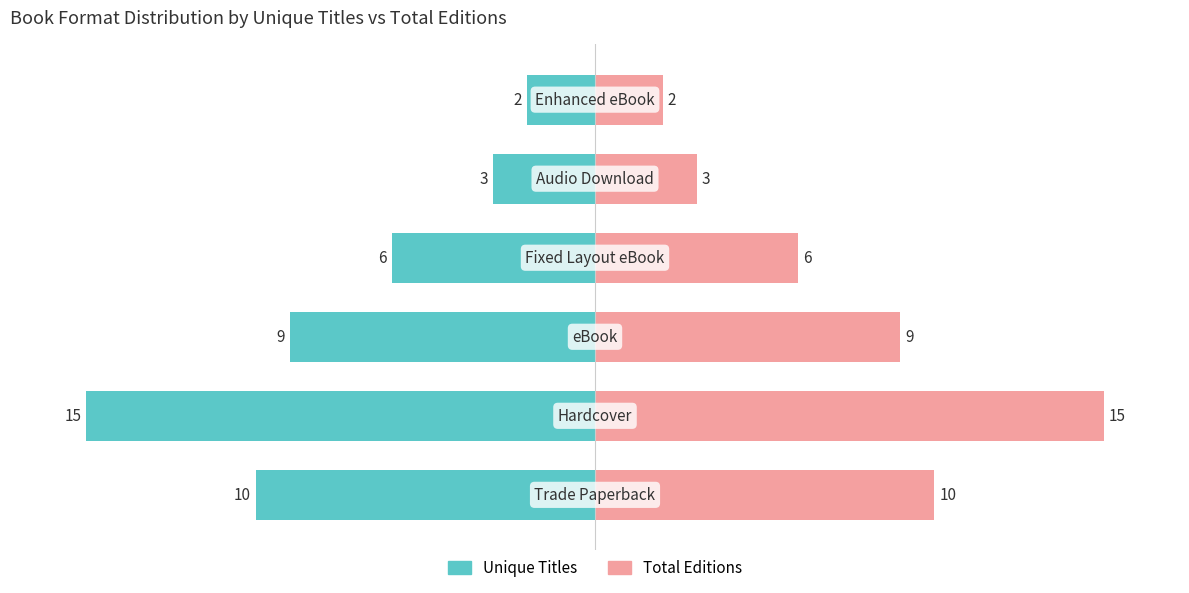

Rank the series by their average value, from lowest to highest.

Unique Titles, Total Editions